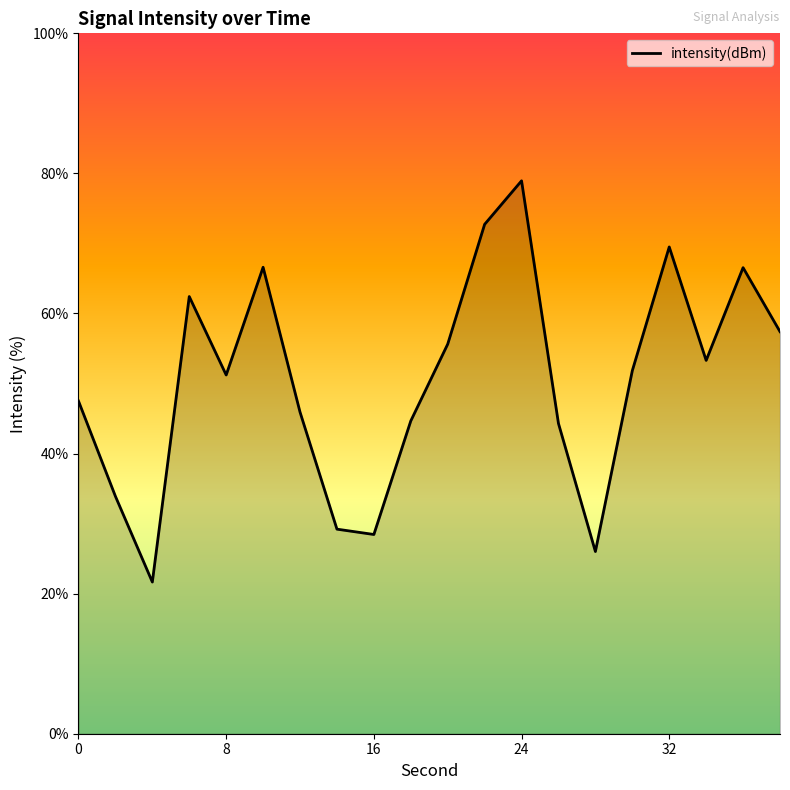

What is the smallest value displayed?

21.7